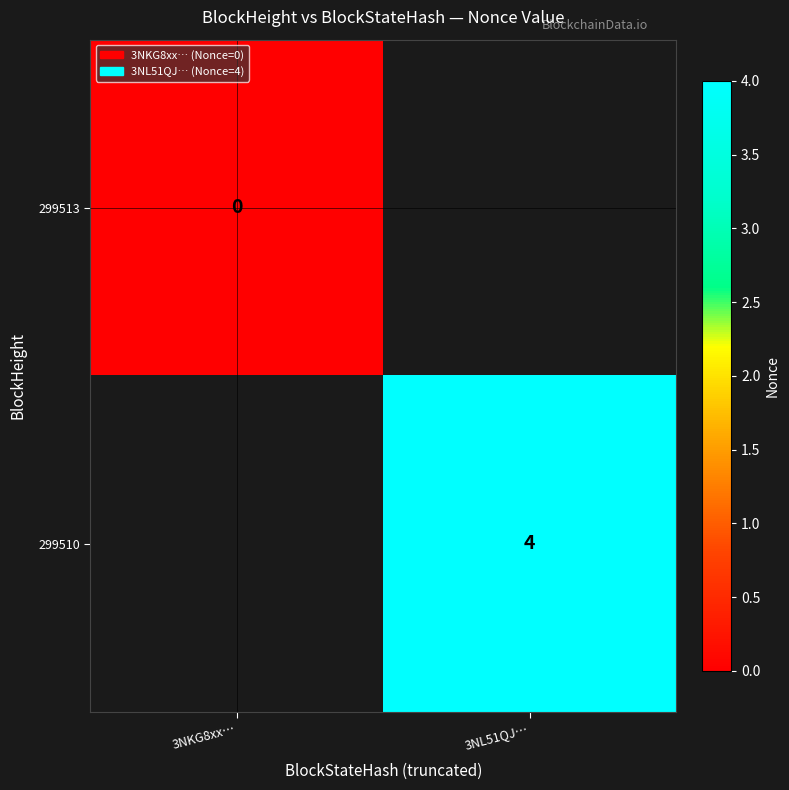

True or false: 299510 has a value of 4 at 3NL51QJ….

True